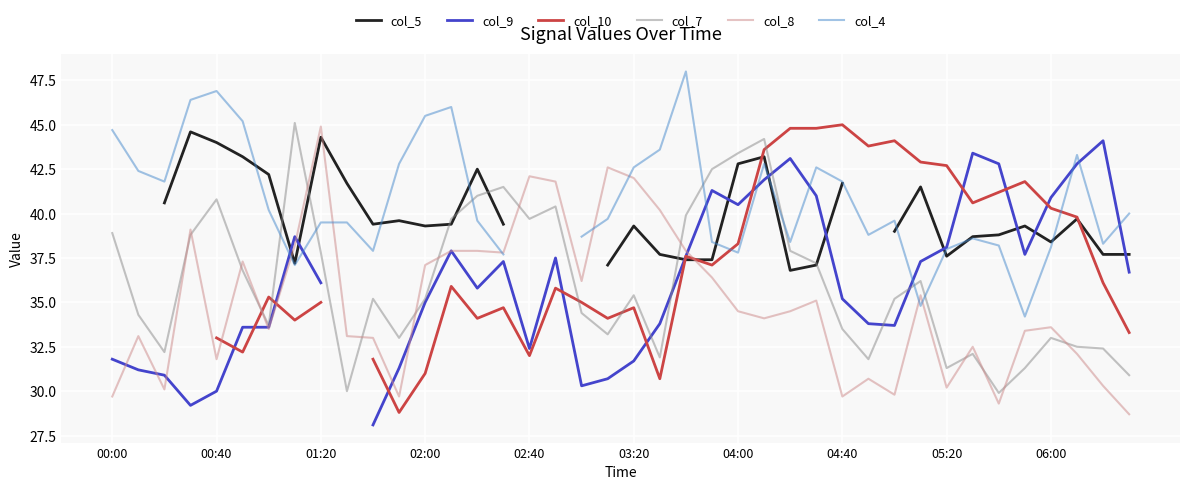

What is the sum of all col_8 values?

1397.3